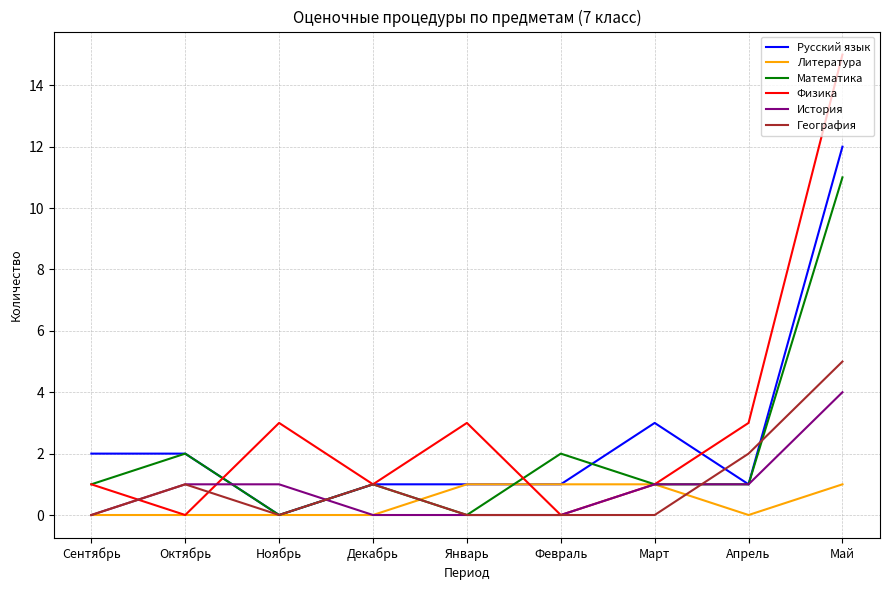

Reading right to left, what are all the values shown in this chart?

Русский язык: Май=12	Апрель=1	Март=3	Февраль=1	Январь=1	Декабрь=1	Ноябрь=0	Октябрь=2	Сентябрь=2
Литература: Май=1	Апрель=0	Март=1	Февраль=1	Январь=1	Декабрь=0	Ноябрь=0	Октябрь=0	Сентябрь=0
Математика: Май=11	Апрель=1	Март=1	Февраль=2	Январь=0	Декабрь=1	Ноябрь=0	Октябрь=2	Сентябрь=1
Физика: Май=15	Апрель=3	Март=1	Февраль=0	Январь=3	Декабрь=1	Ноябрь=3	Октябрь=0	Сентябрь=1
История: Май=4	Апрель=1	Март=1	Февраль=0	Январь=0	Декабрь=0	Ноябрь=1	Октябрь=1	Сентябрь=0
География: Май=5	Апрель=2	Март=0	Февраль=0	Январь=0	Декабрь=1	Ноябрь=0	Октябрь=1	Сентябрь=0